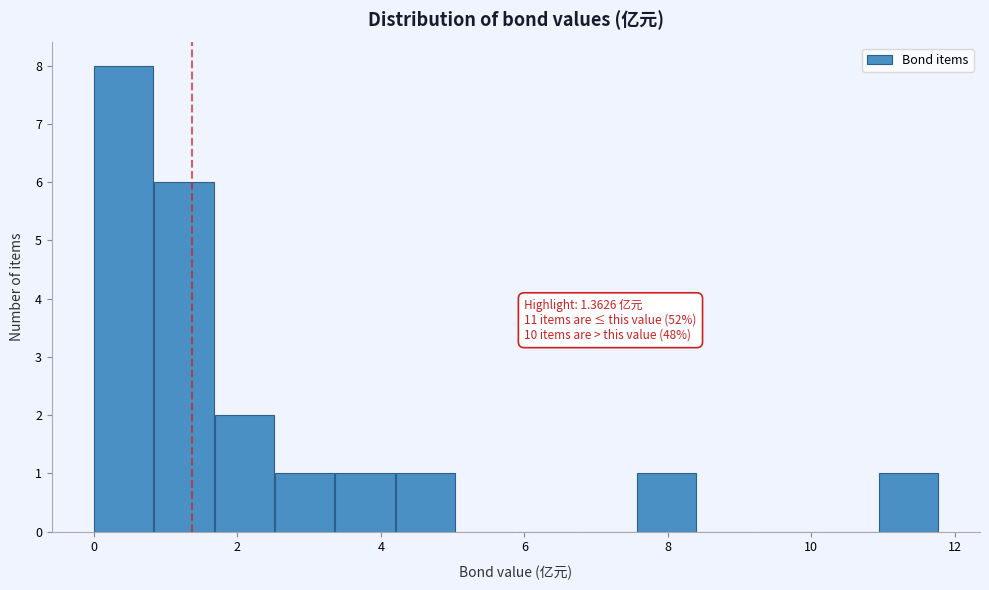

Which range on the x-axis has the tallest bar?

0.0 to 0.8